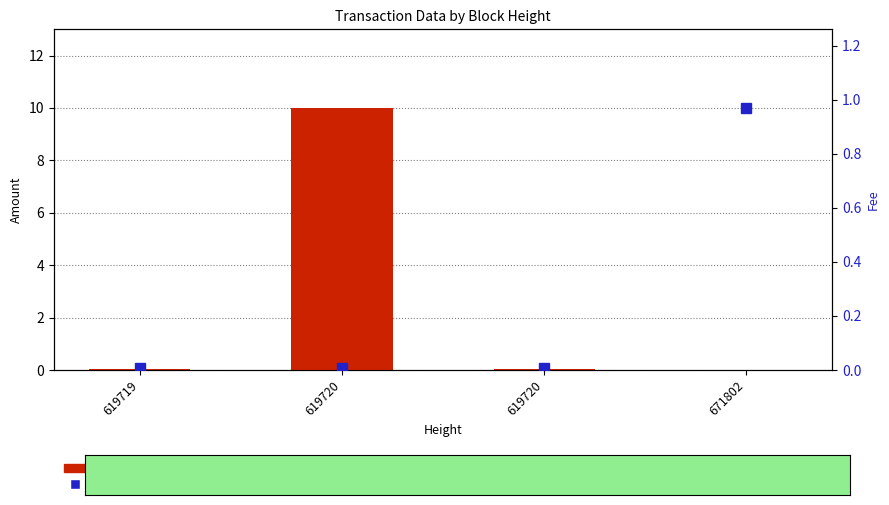

Reading right to left, transcribe all the data shown in this chart.

Amount: 671802=0.0	619720=0.1	619720=10.0	619719=0.1
Fee: 671802=1.0	619720=0.0	619720=0.0	619719=0.0